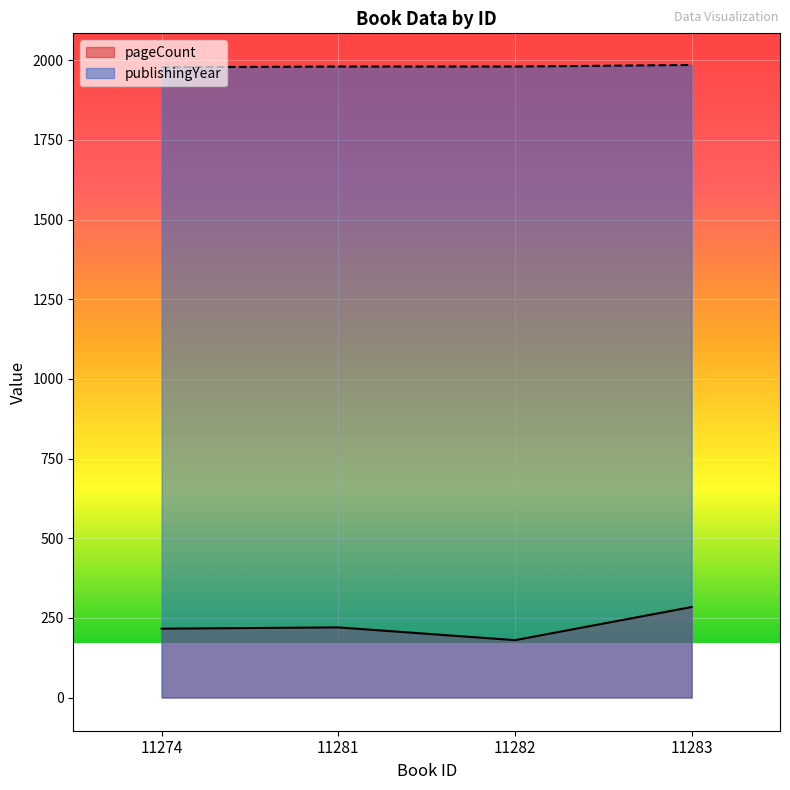

What is the total value across all series at 11282?

2160